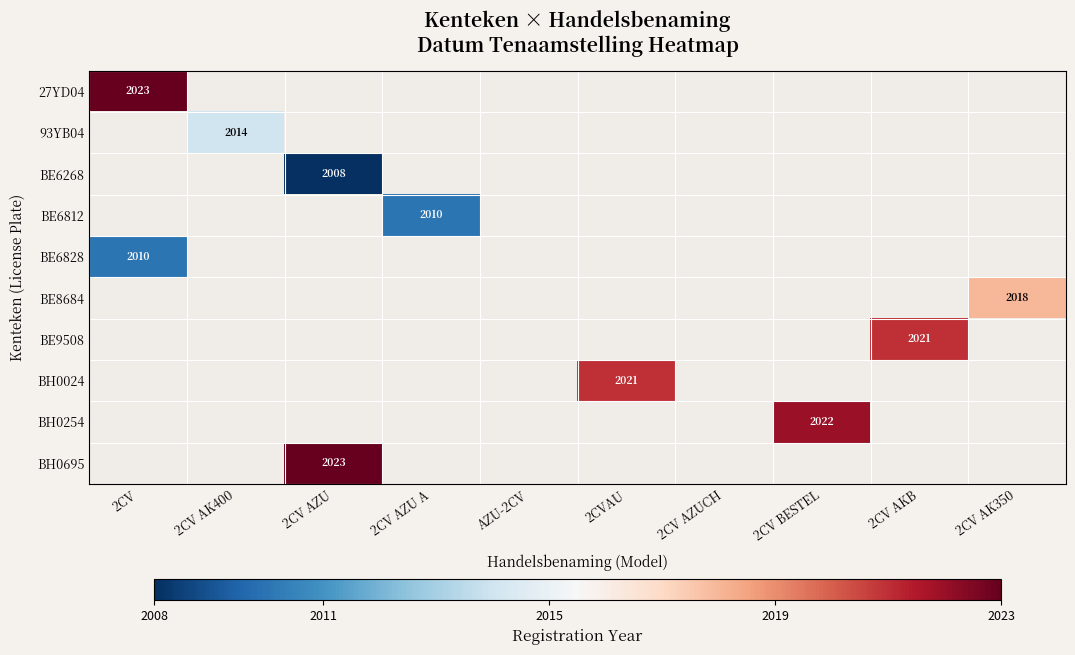

At 2CV AZUCH, list the series in order from smallest to largest.

27YD04, 93YB04, BE6268, BE6812, BE6828, BE8684, BE9508, BH0024, BH0254, BH0695